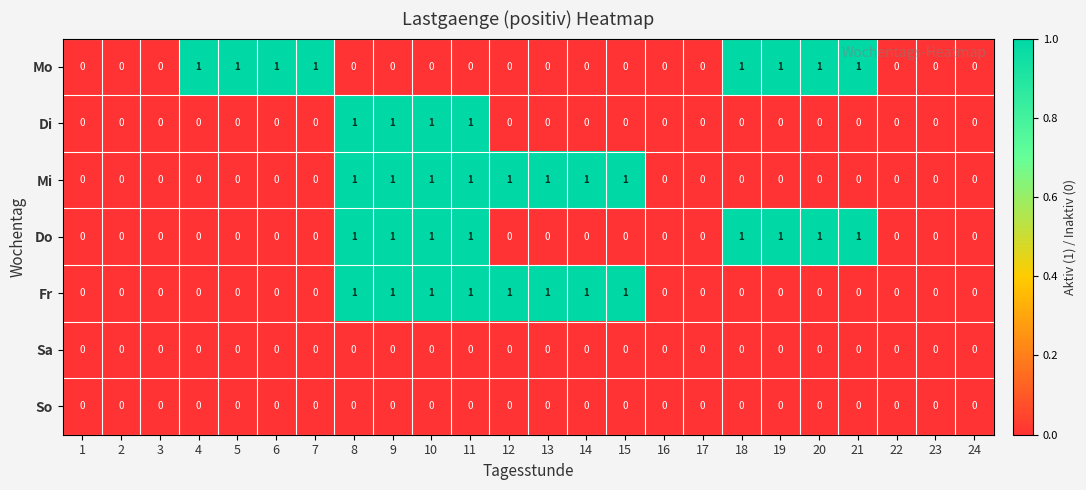

What is the sum of all Fr values?

8